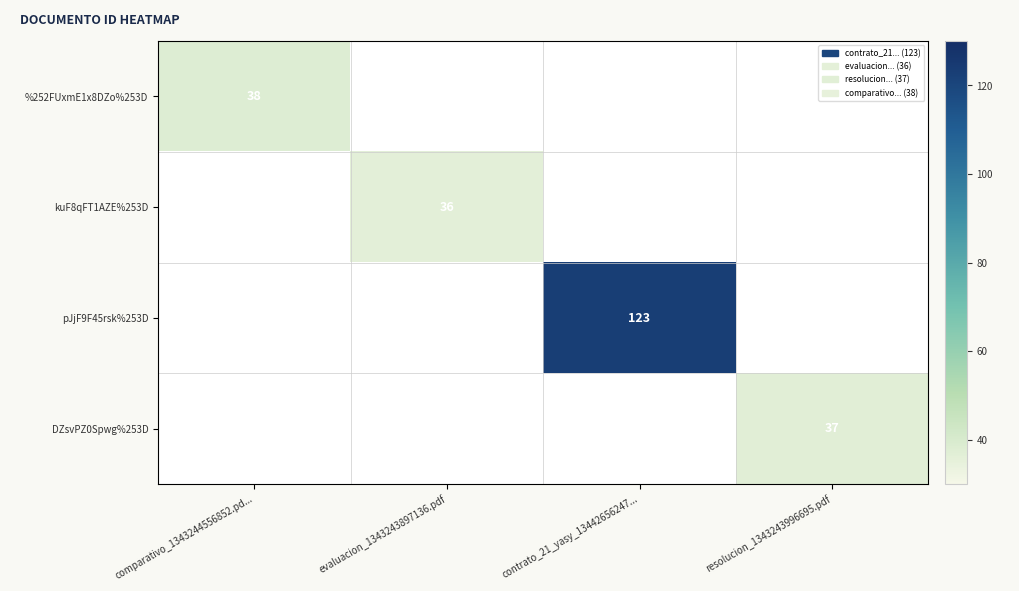

The DZsvPZ0Spwg%253D series shows 37 at resolucion_1343243996695.pdf. True or false?

True